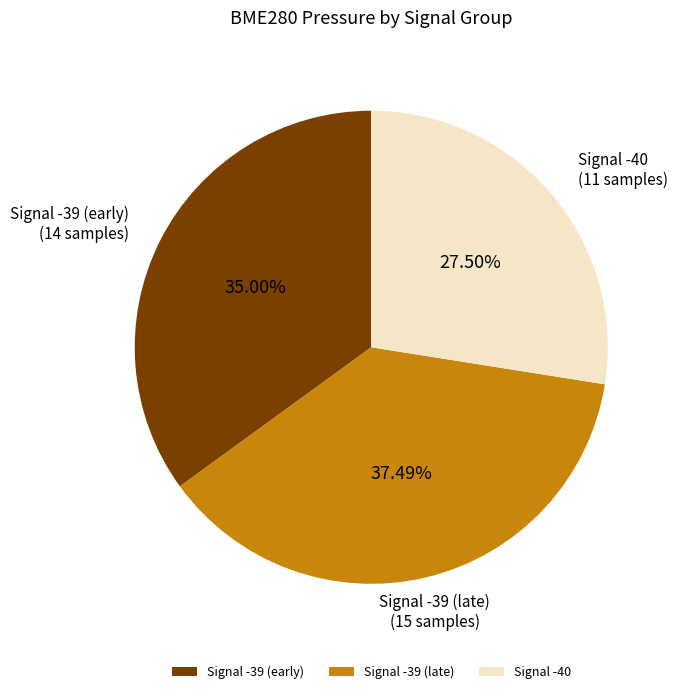

Is there any slice that represents more than half of the pie?

No